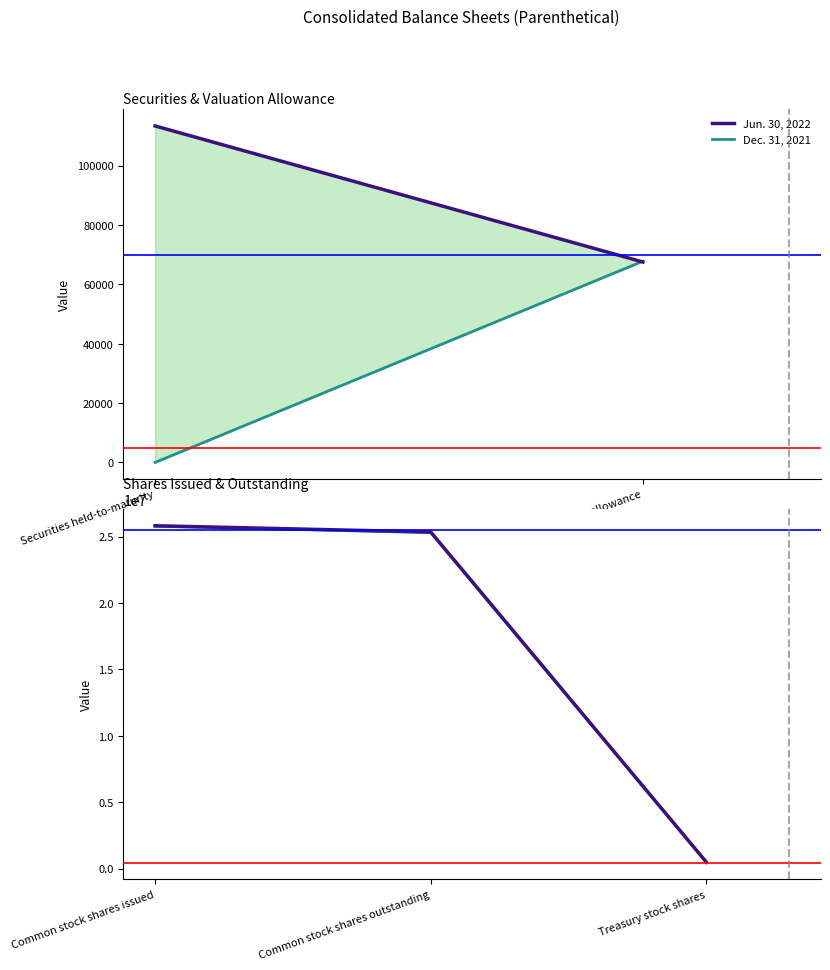

What is the value of the Dec. 31, 2021 point at the 2nd from the left?

25300793